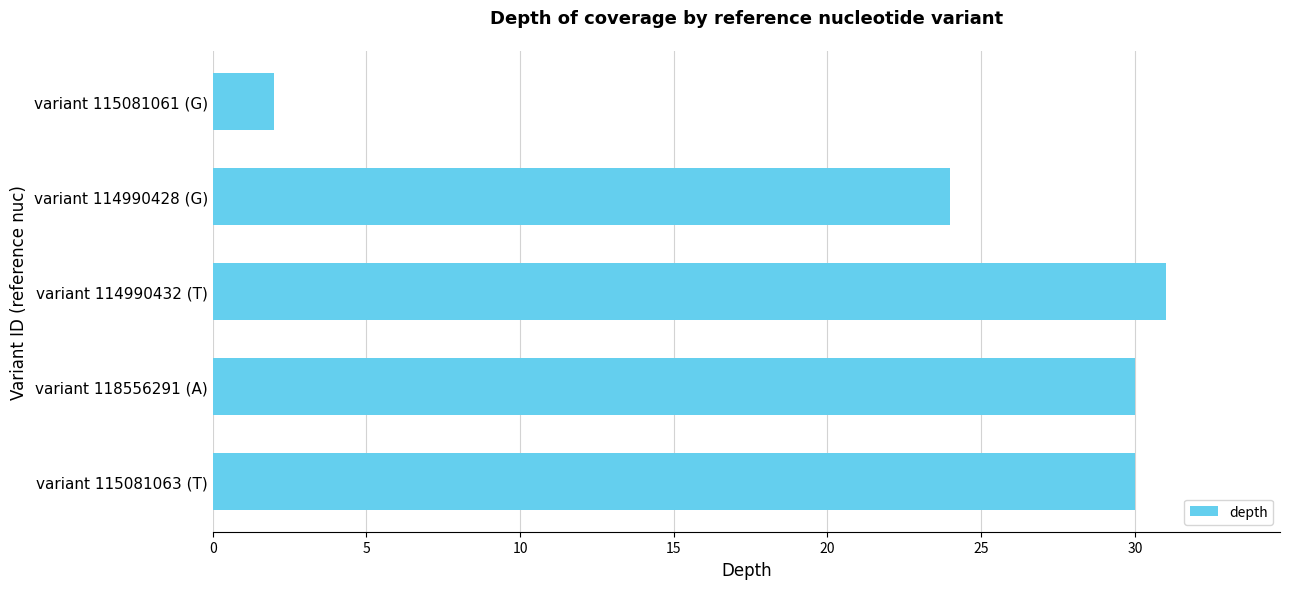

What is the value of the 5th bar from the top?

30